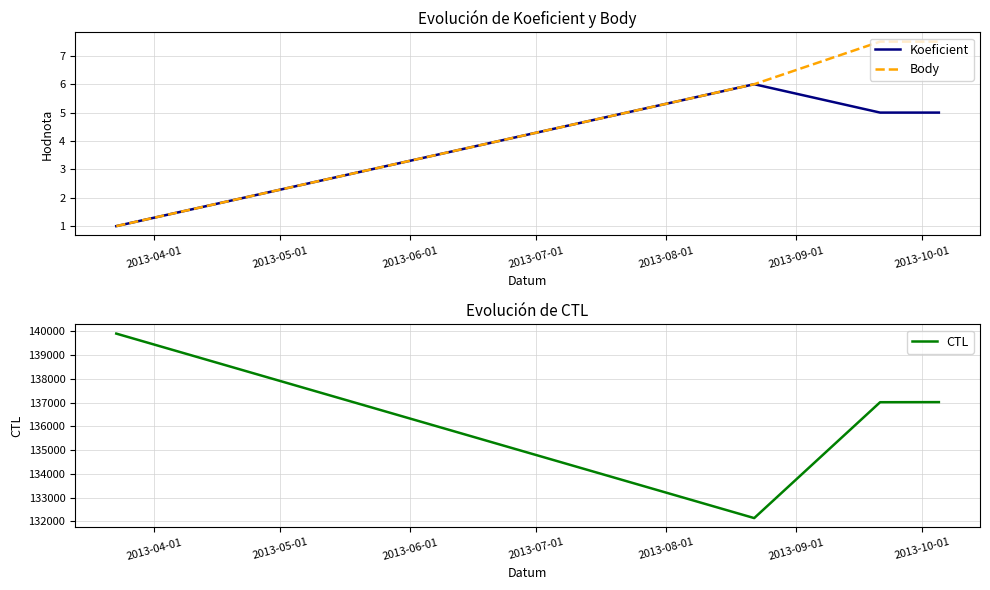

True or false: CTL and Body cross at least once.

False